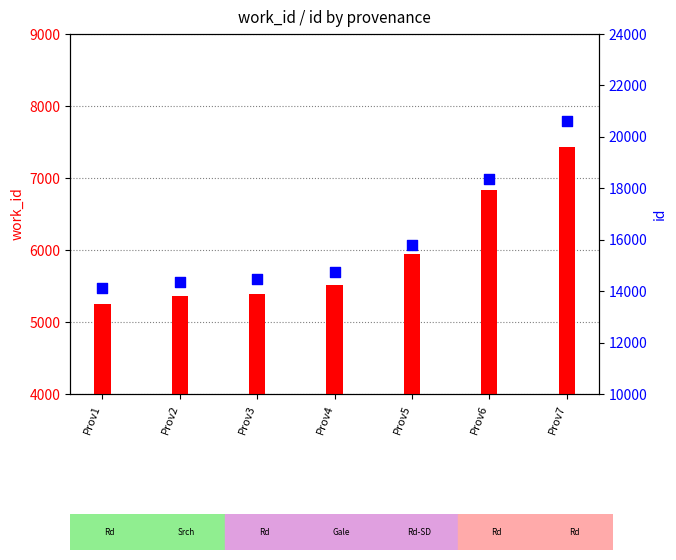

Which series has the largest total across all categories?

id